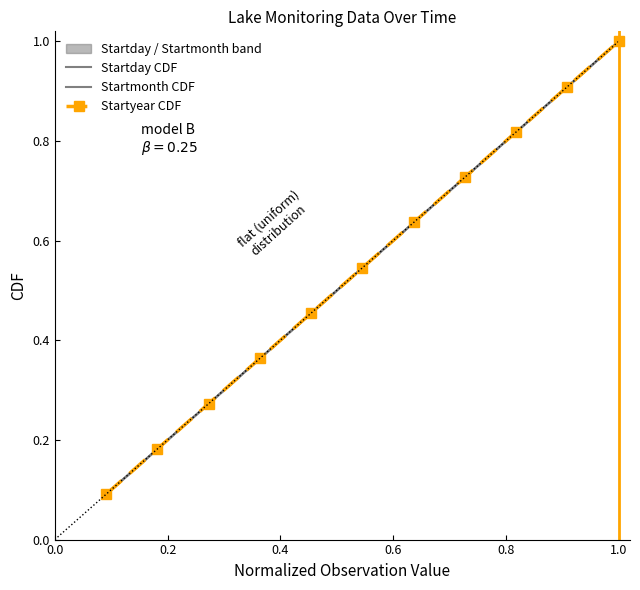

How many lines are shown in the chart?

3